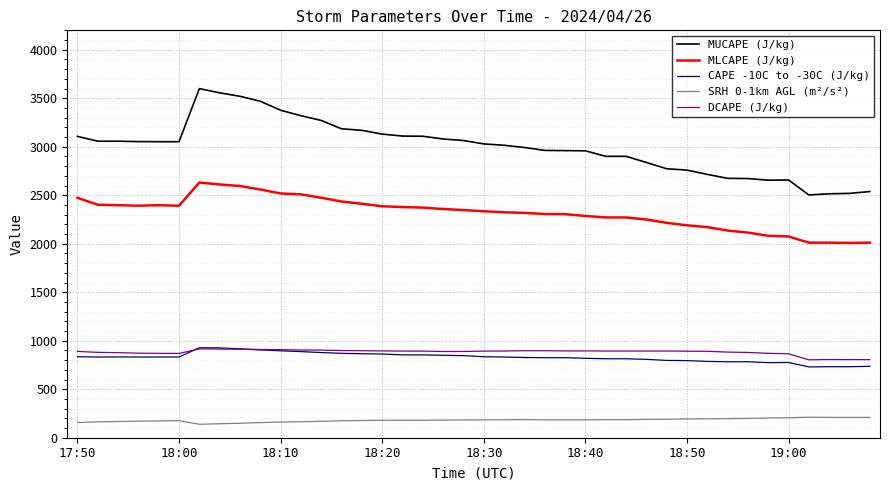

What is the smallest value displayed?

139